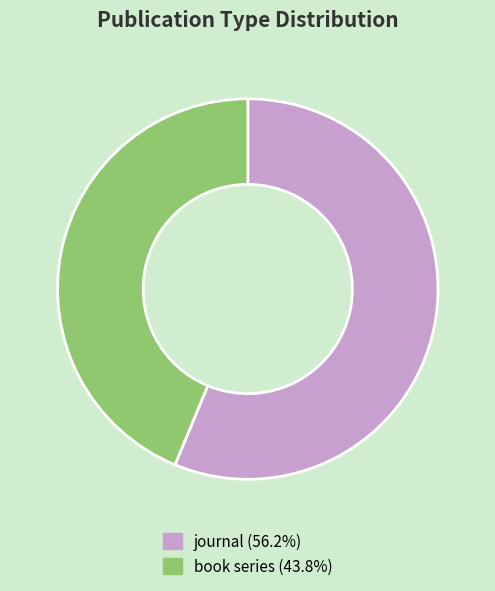

Is there a majority slice in this chart?

Yes